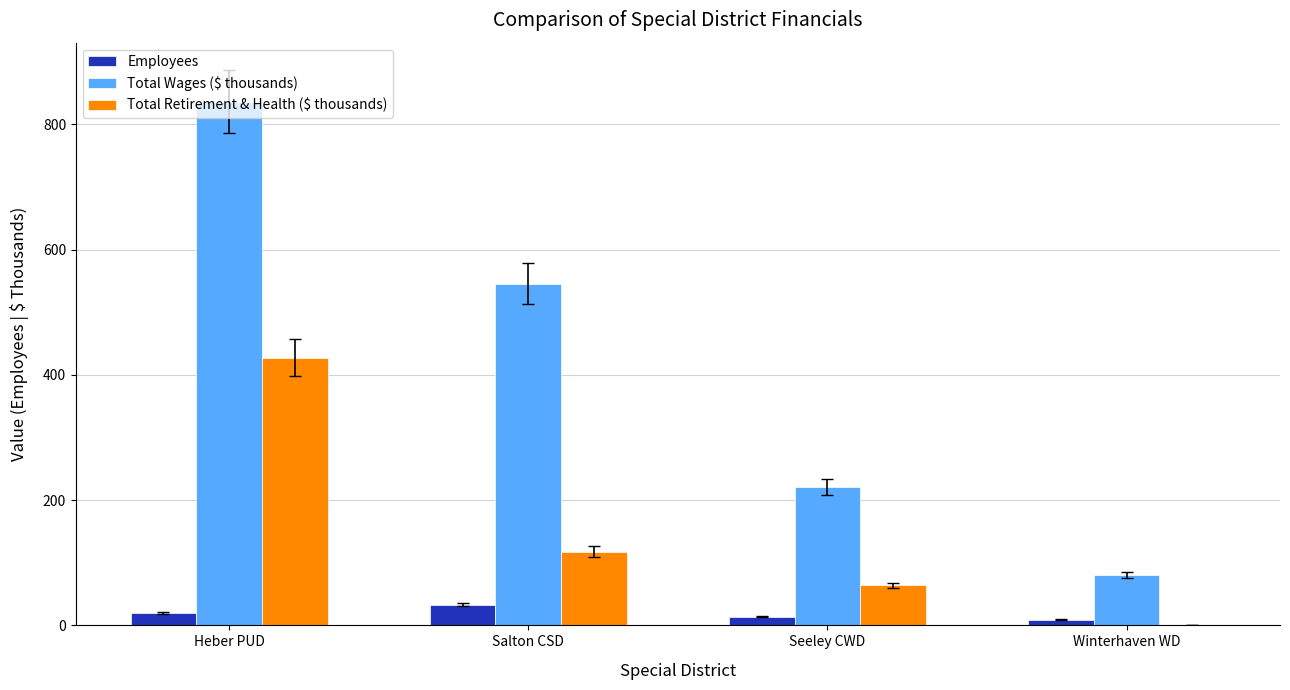

Reading left to right, list all the values displayed in this chart.

Employees: Heber PUD=20.0	Salton CSD=33.0	Seeley CWD=14.0	Winterhaven WD=9.0
Total Wages ($ thousands): Heber PUD=836.1	Salton CSD=545.5	Seeley CWD=220.9	Winterhaven WD=81.0
Total Retirement & Health ($ thousands): Heber PUD=427.8	Salton CSD=117.9	Seeley CWD=63.8	Winterhaven WD=0.0